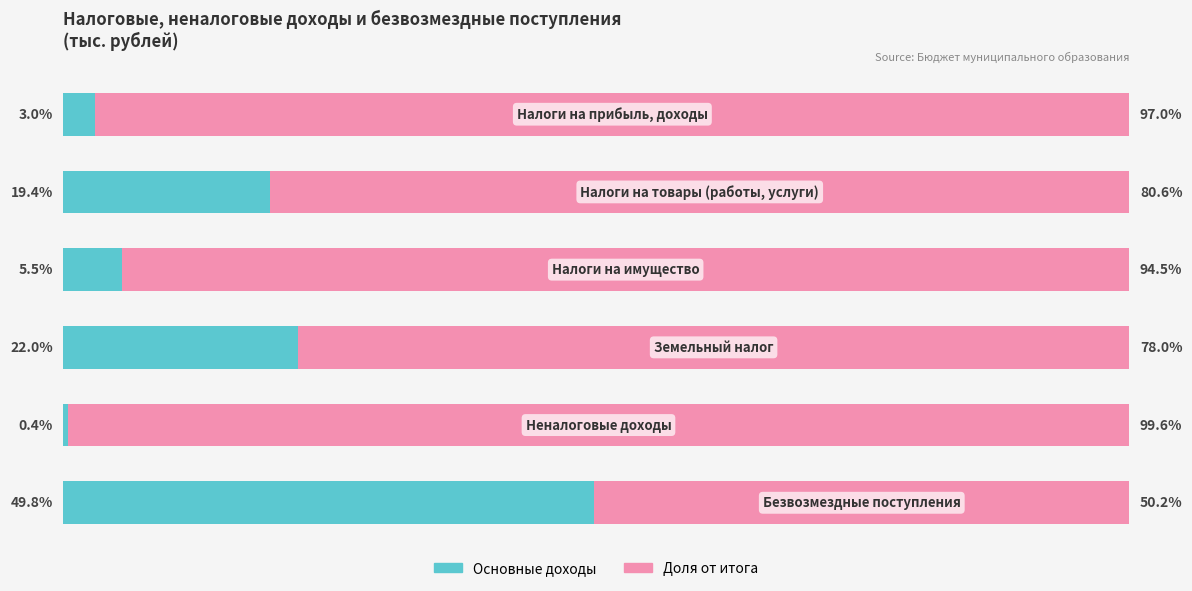

Which series has the largest range (max minus min)?

Основные доходы